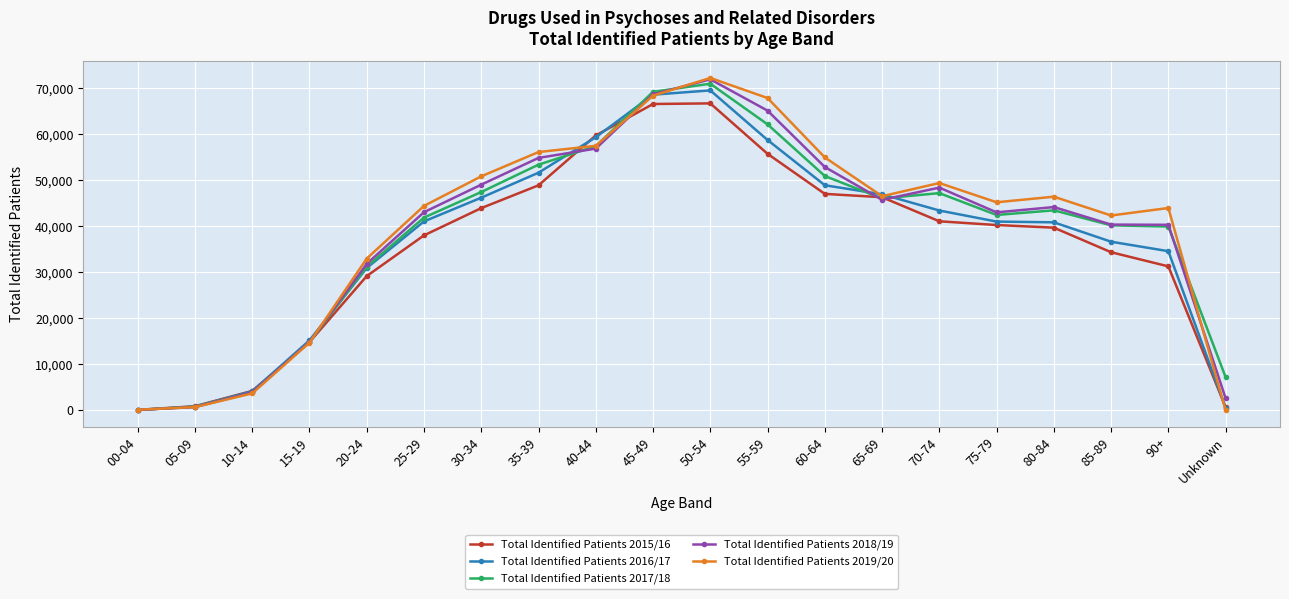

Is the value of Total Identified Patients 2016/17 at 90+ greater than the value of Total Identified Patients 2015/16 at 40-44?

No